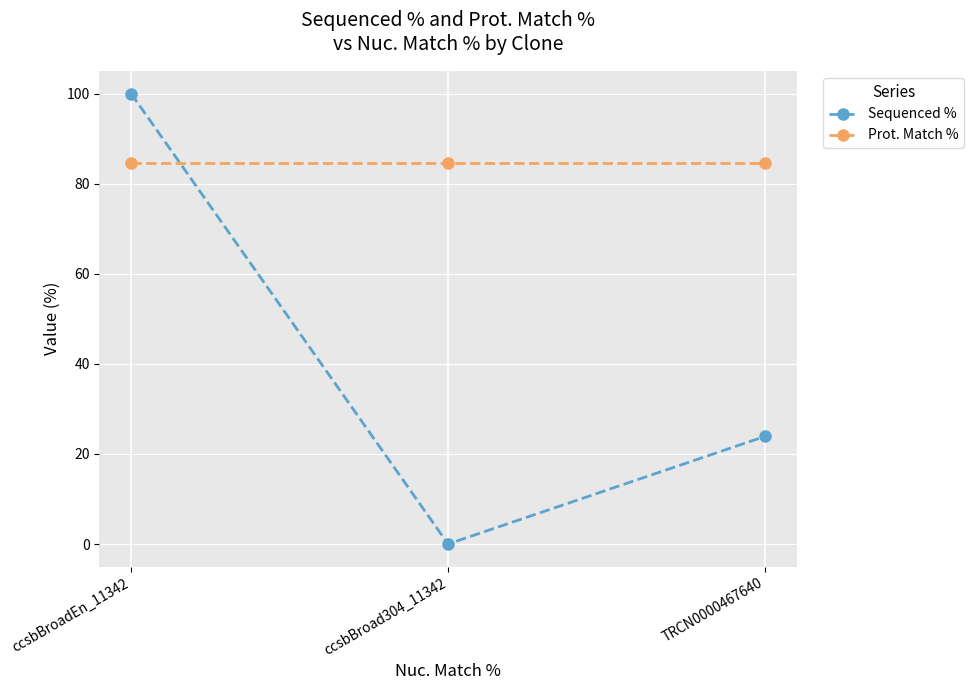

How many categories are shown in the chart?

3